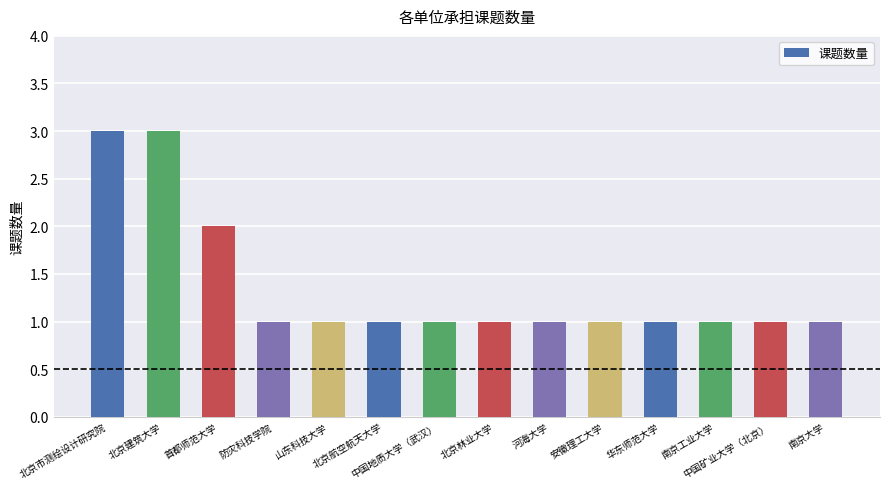

How many categories are shown in the chart?

14